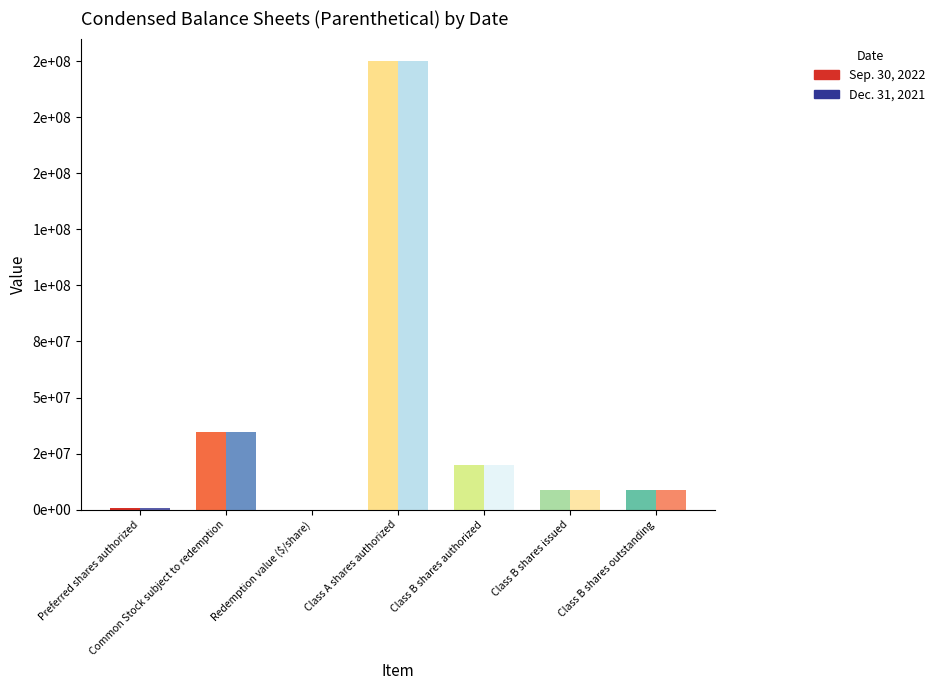

How many bars are there in each group?

2